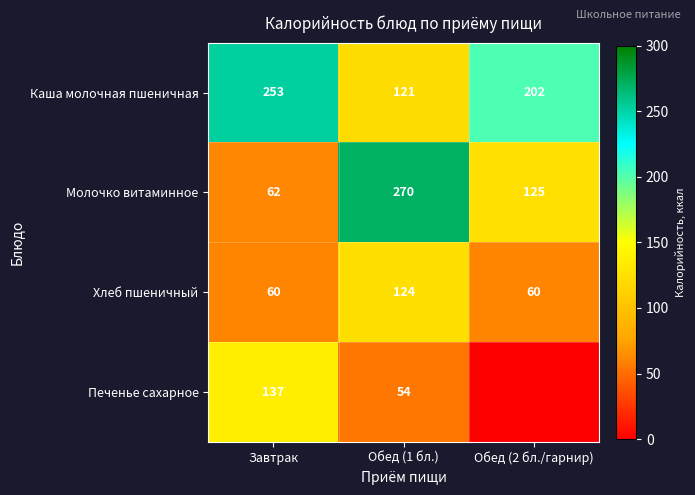

What is the spread (max minus min) of values at Обед (1 бл.)?

216